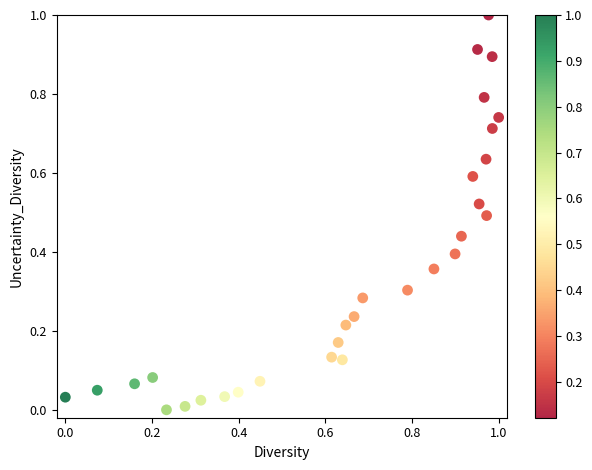

What is the range of X values (max minus min)?

1.0